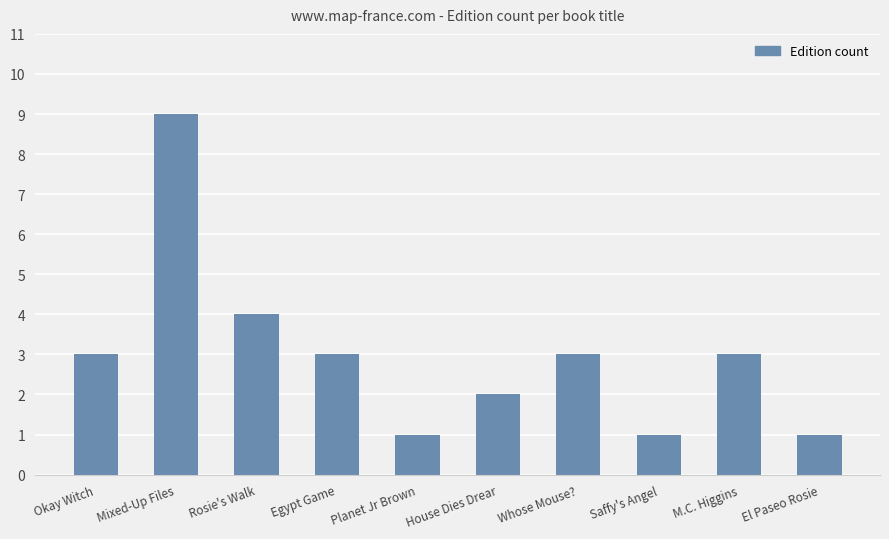

What is the ratio of the value at House Dies Drear to the value at Okay Witch?

0.7